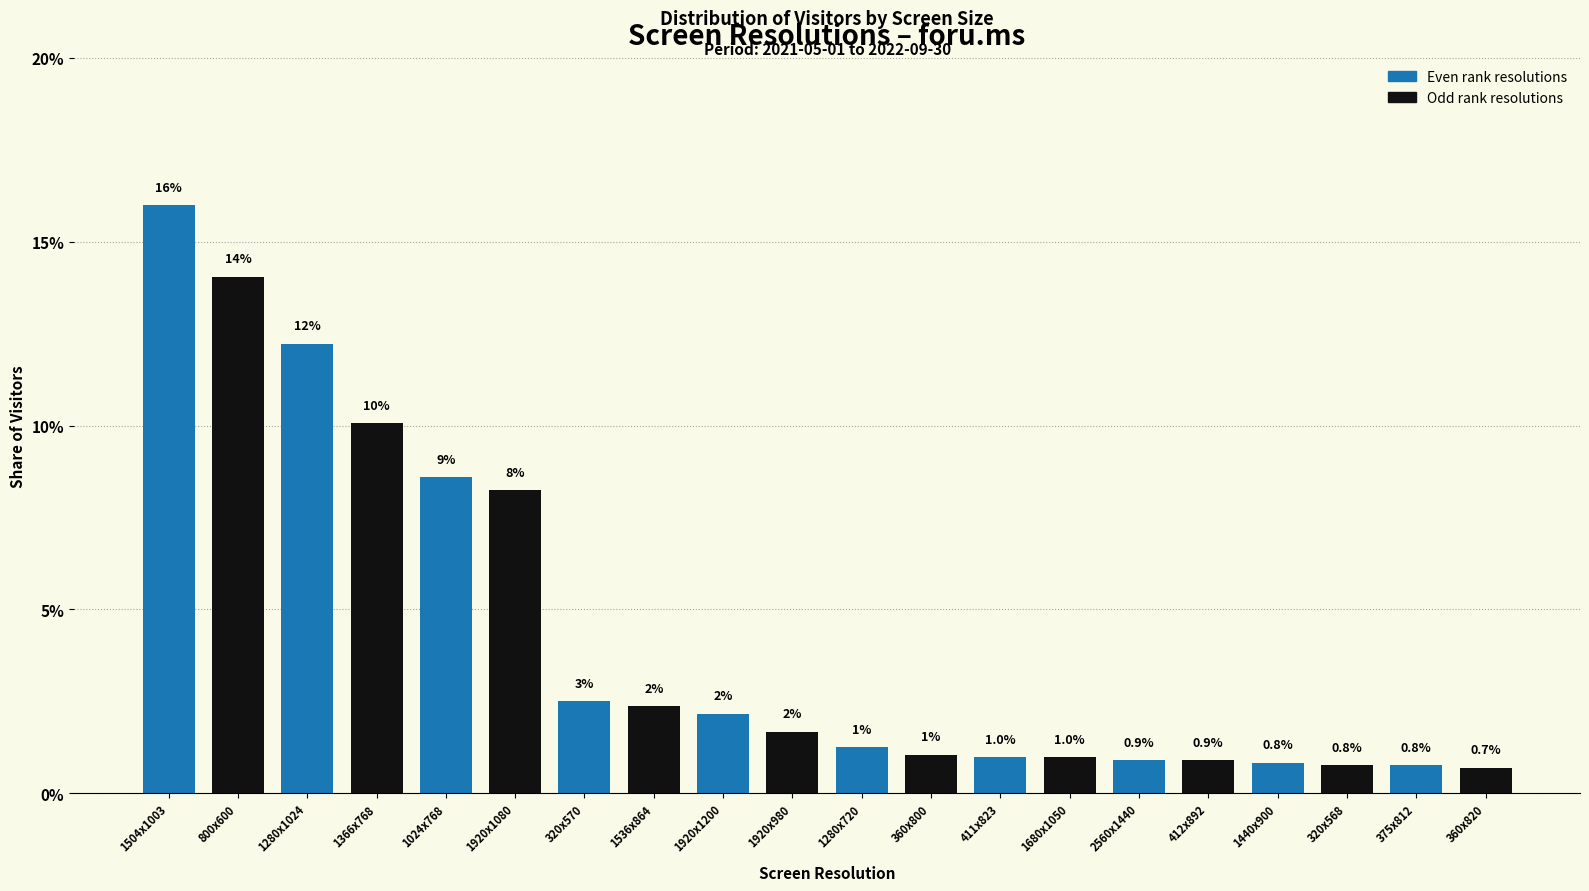

Which has a higher value, 360x800 or 375x812?

360x800